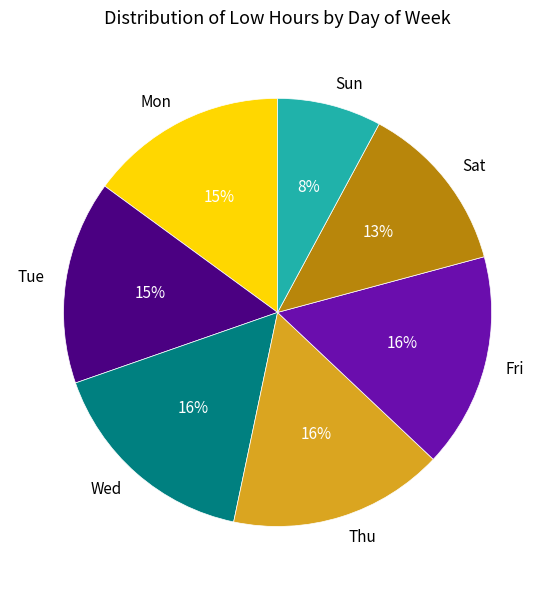

Is Sat the majority of the pie?

No